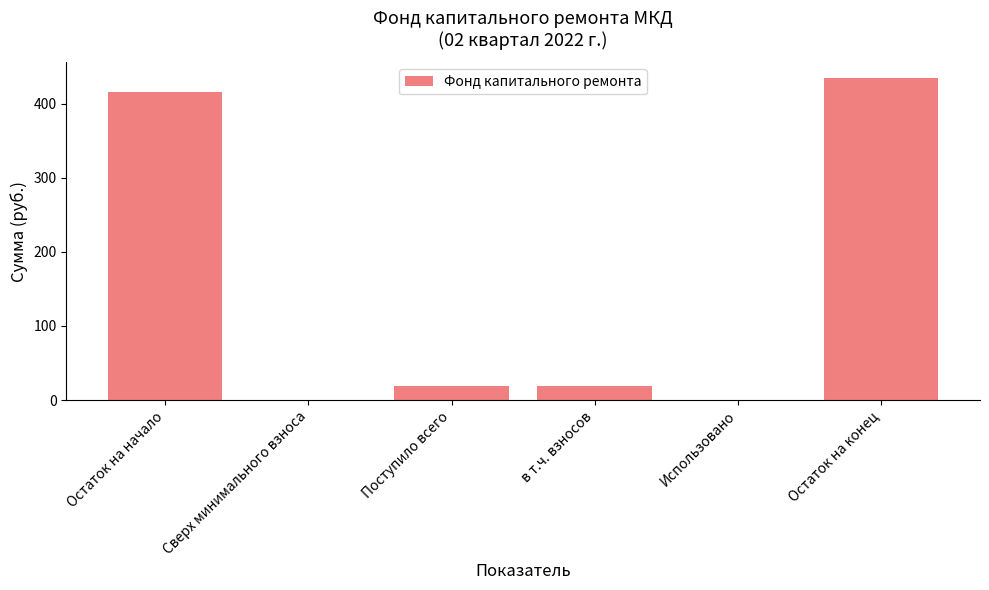

Which has a higher value, Остаток на конец or Остаток на начало?

Остаток на конец